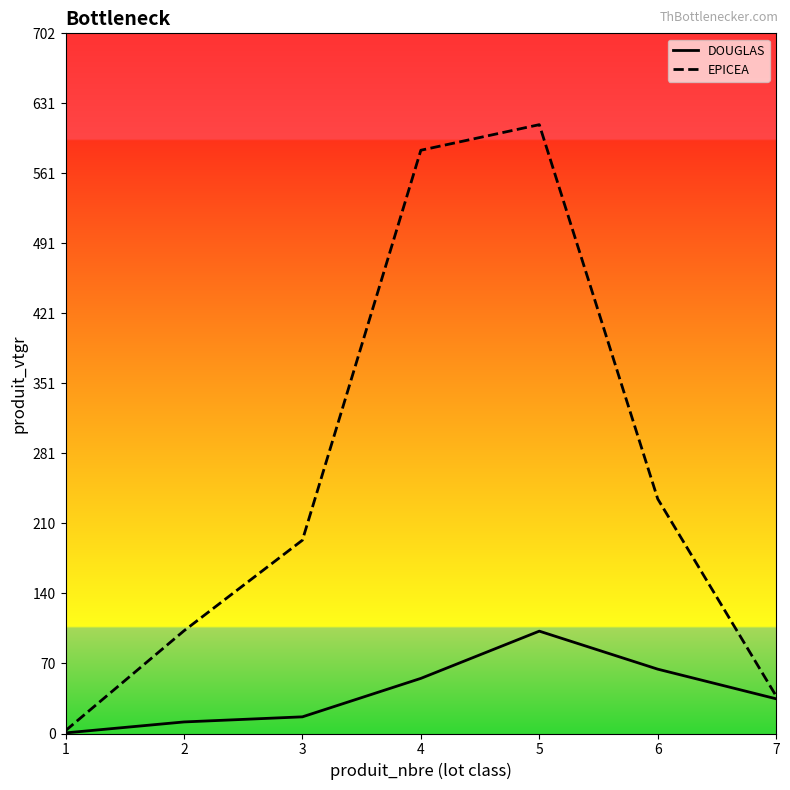

Which series has the largest total across all categories?

EPICEA